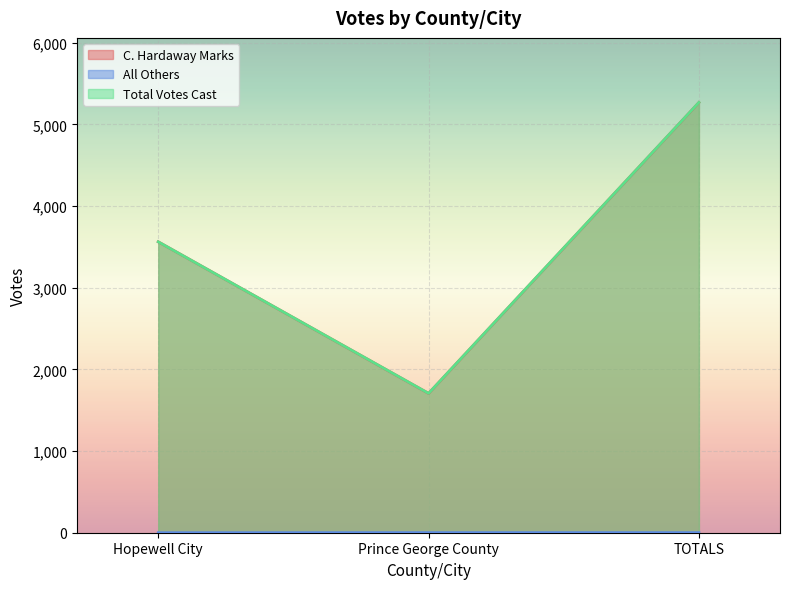

What is the maximum value shown in the chart?

5270